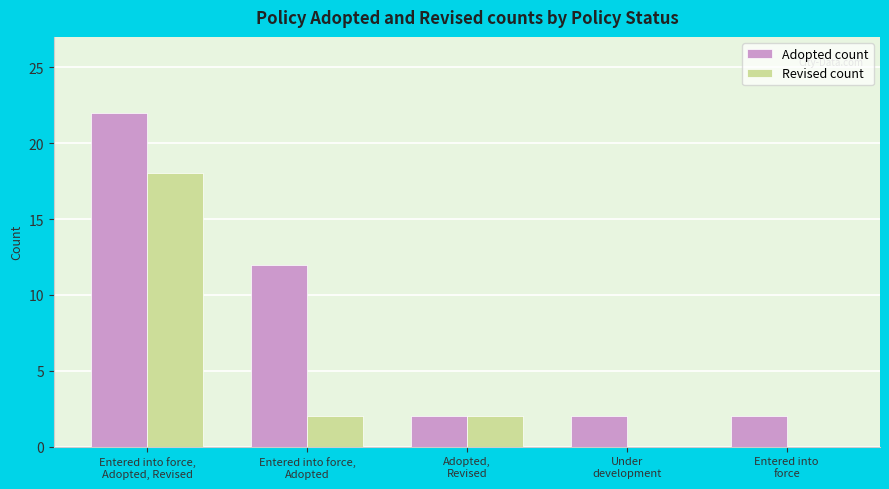

Reading left to right, extract all data points from this chart.

Adopted count: Entered into force,
Adopted, Revised=22	Entered into force,
Adopted=12	Adopted,
Revised=2	Under
development=2	Entered into
force=2
Revised count: Entered into force,
Adopted, Revised=18	Entered into force,
Adopted=2	Adopted,
Revised=2	Under
development=0	Entered into
force=0